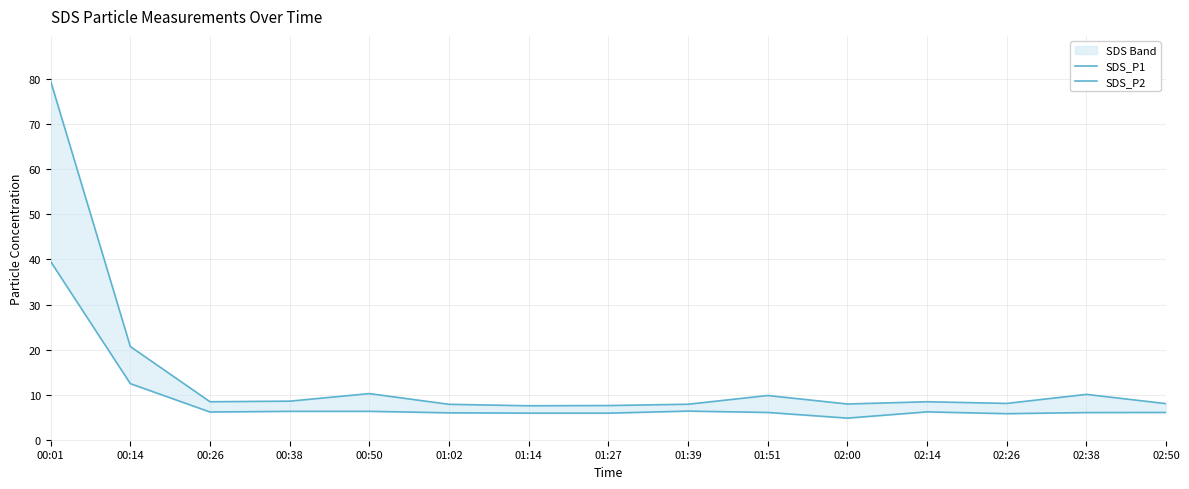

What position from the right is 00:14?

14